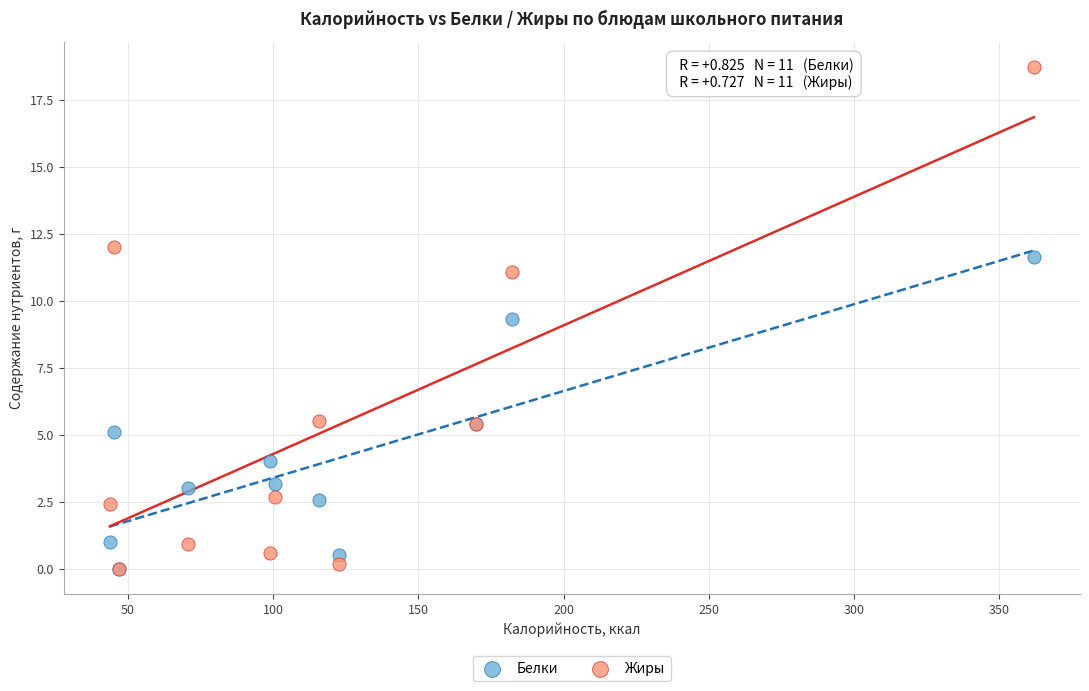

In the Жиры series, what Y value is closest to 9?

11.1